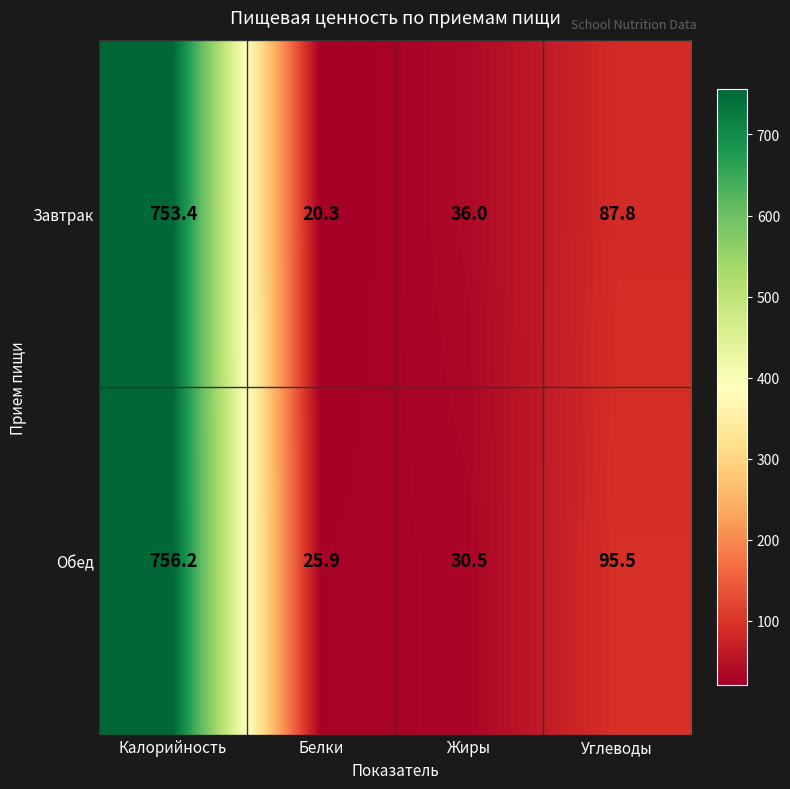

True or false: Завтрак has a value of 58.2 at Жиры.

False